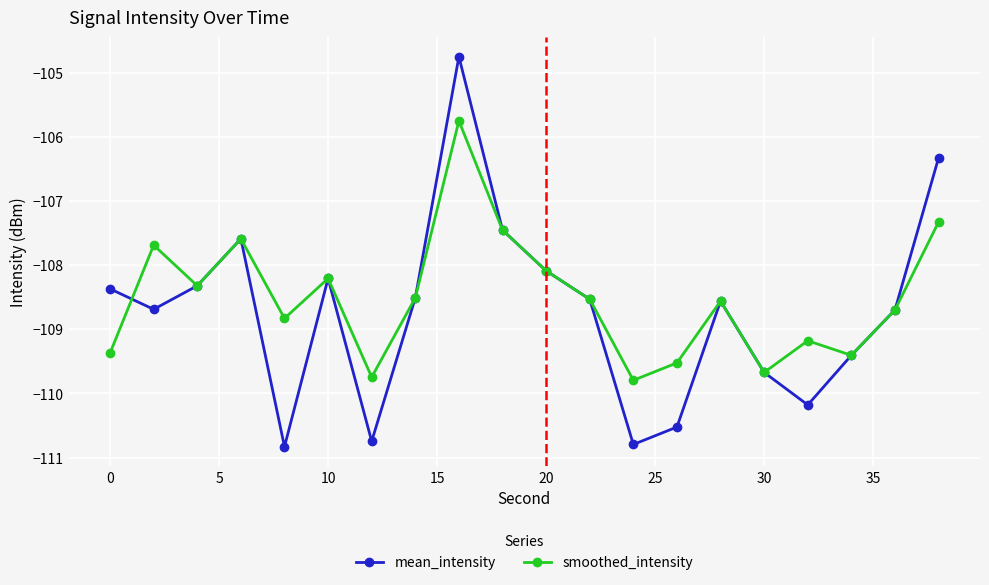

Reading left to right, list all the values displayed in this chart.

mean_intensity: -108.4	-108.7	-108.3	-107.6	-110.8	-108.2	-110.7	-108.5	-104.8	-107.5	-108.1	-108.5	-110.8	-110.5	-108.6	-109.7	-110.2	-109.4	-108.7	-106.3
smoothed_intensity: -109.4	-107.7	-108.3	-107.6	-108.8	-108.2	-109.7	-108.5	-105.8	-107.5	-108.1	-108.5	-109.8	-109.5	-108.6	-109.7	-109.2	-109.4	-108.7	-107.3